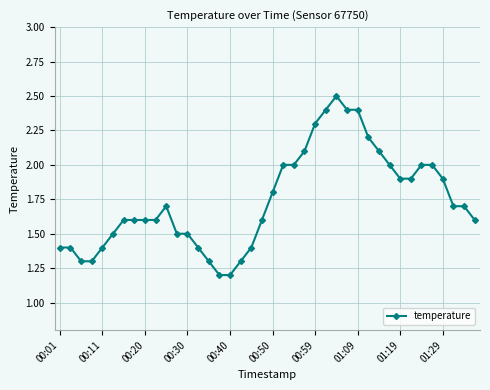

What is the value of the 31st point from the left?

2.1